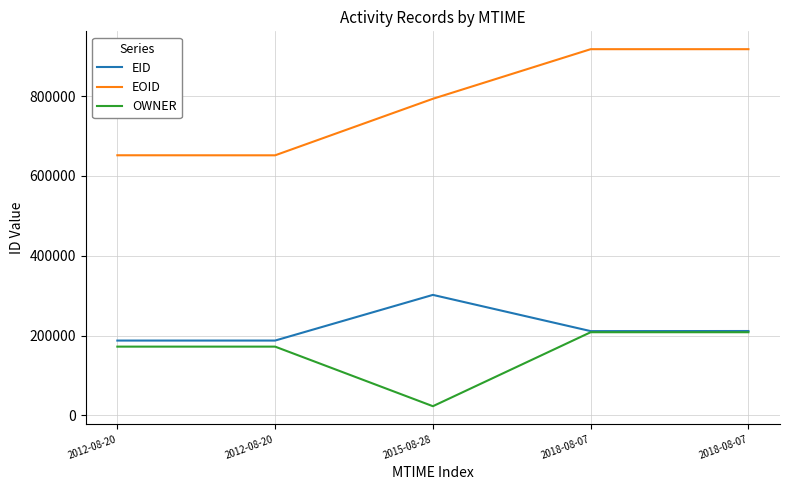

What is the difference between the EID values at 2012-08-20 and 2018-08-07?

23906